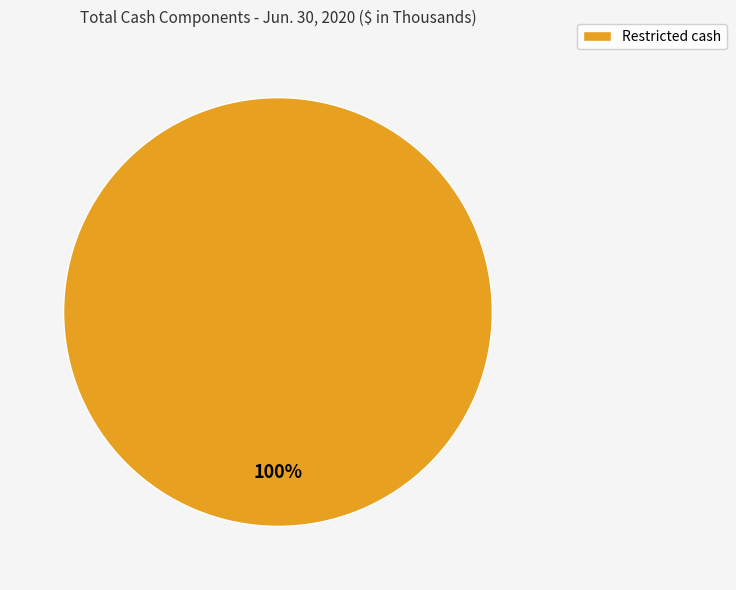

How many segments does this pie chart have?

1